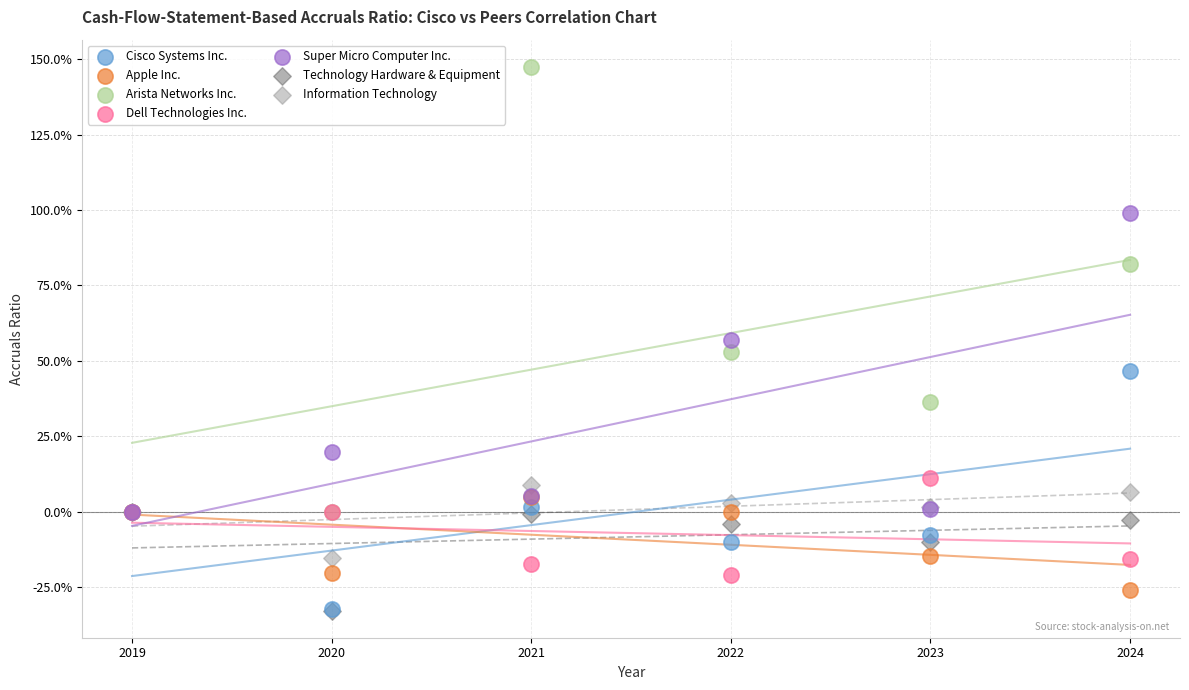

Which series has the widest spread of Y values?

Arista Networks Inc.